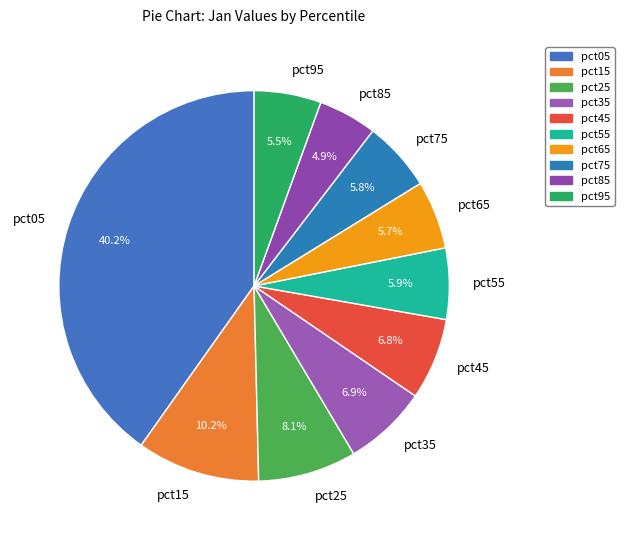

How many segments does this pie chart have?

10